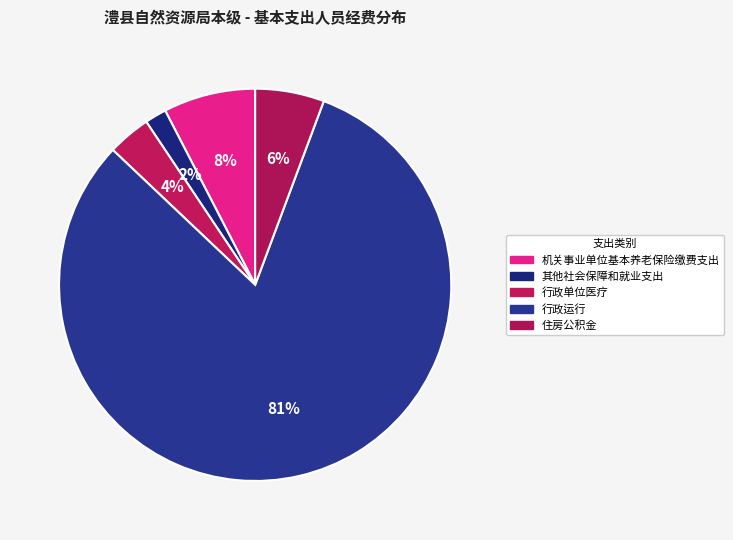

How many slices are in this pie chart?

5